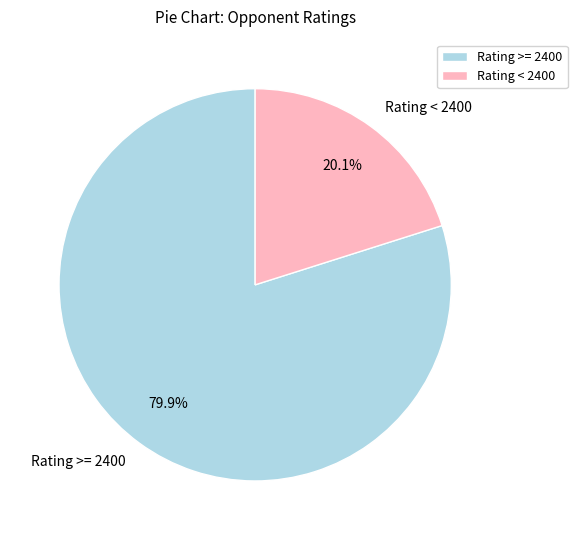

Approximately how many times larger is the value at Rating < 2400 compared to Rating >= 2400?

0.3